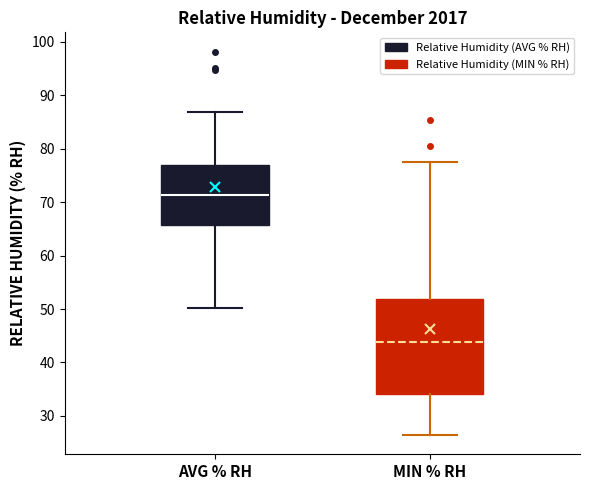

Which box is the tallest, from its lower edge to its upper edge?

MIN % RH